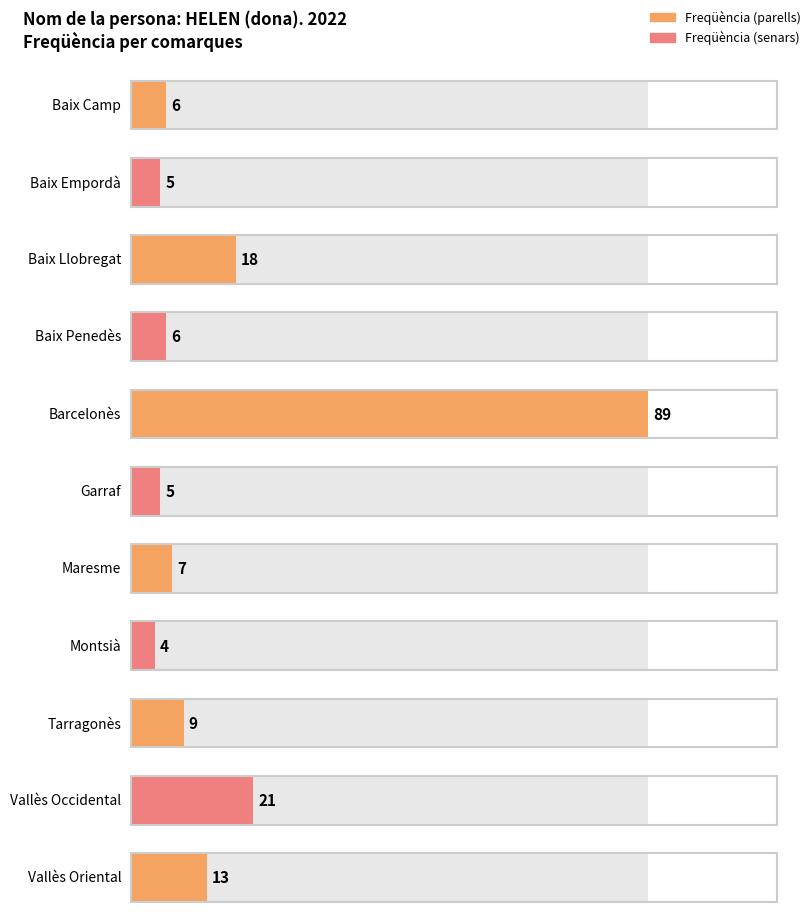

What value does the data have at Baix Llobregat, to the nearest 5?

20